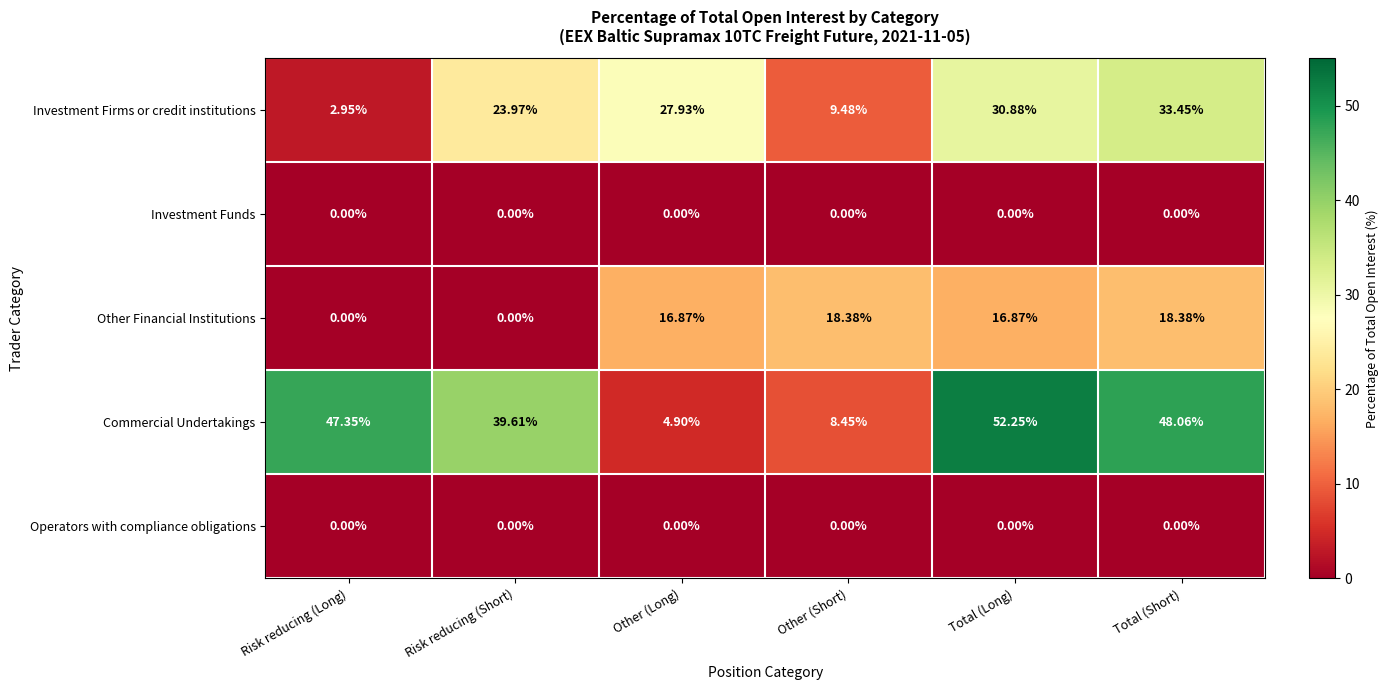

At which category is the sum across all series the highest?

Total (Long)